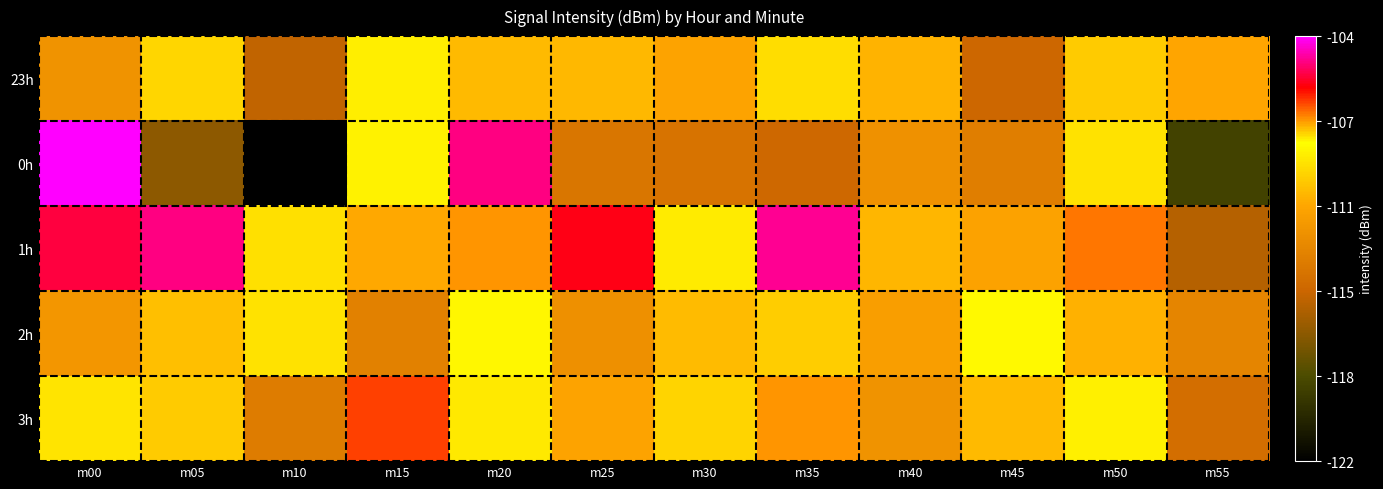

Reading right to left, transcribe all the data shown in this chart.

23h: m55=-111.0	m50=-107.8	m45=-114.6	m40=-110.6	m35=-109.3	m30=-111.2	m25=-110.5	m20=-110.4	m15=-108.8	m10=-115.0	m05=-109.5	m00=-112.2
0h: m55=-119.0	m50=-108.0	m45=-113.3	m40=-112.2	m35=-114.6	m30=-114.0	m25=-113.8	m20=-104.7	m15=-108.6	m10=-122.2	m05=-116.5	m00=-103.6
1h: m55=-115.4	m50=-107.0	m45=-111.2	m40=-110.5	m35=-104.6	m30=-108.9	m25=-105.7	m20=-107.2	m15=-110.9	m10=-109.2	m05=-104.7	m00=-105.3
2h: m55=-112.9	m50=-110.7	m45=-108.2	m40=-111.5	m35=-109.8	m30=-107.6	m25=-112.3	m20=-108.5	m15=-113.2	m10=-109.2	m05=-110.2	m00=-111.9
3h: m55=-114.2	m50=-108.7	m45=-110.4	m40=-112.1	m35=-107.3	m30=-109.6	m25=-111.2	m20=-108.9	m15=-106.5	m10=-113.4	m05=-107.8	m00=-109.1